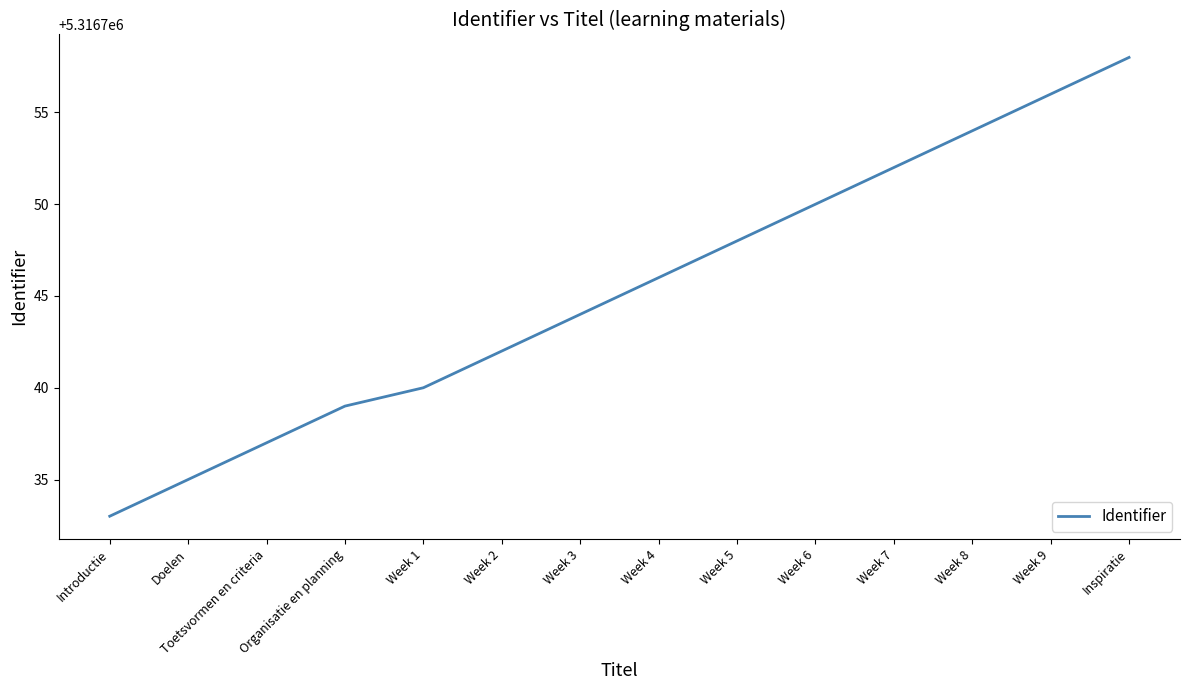

Approximately how many times larger is the value at Week 2 compared to Doelen?

1.0